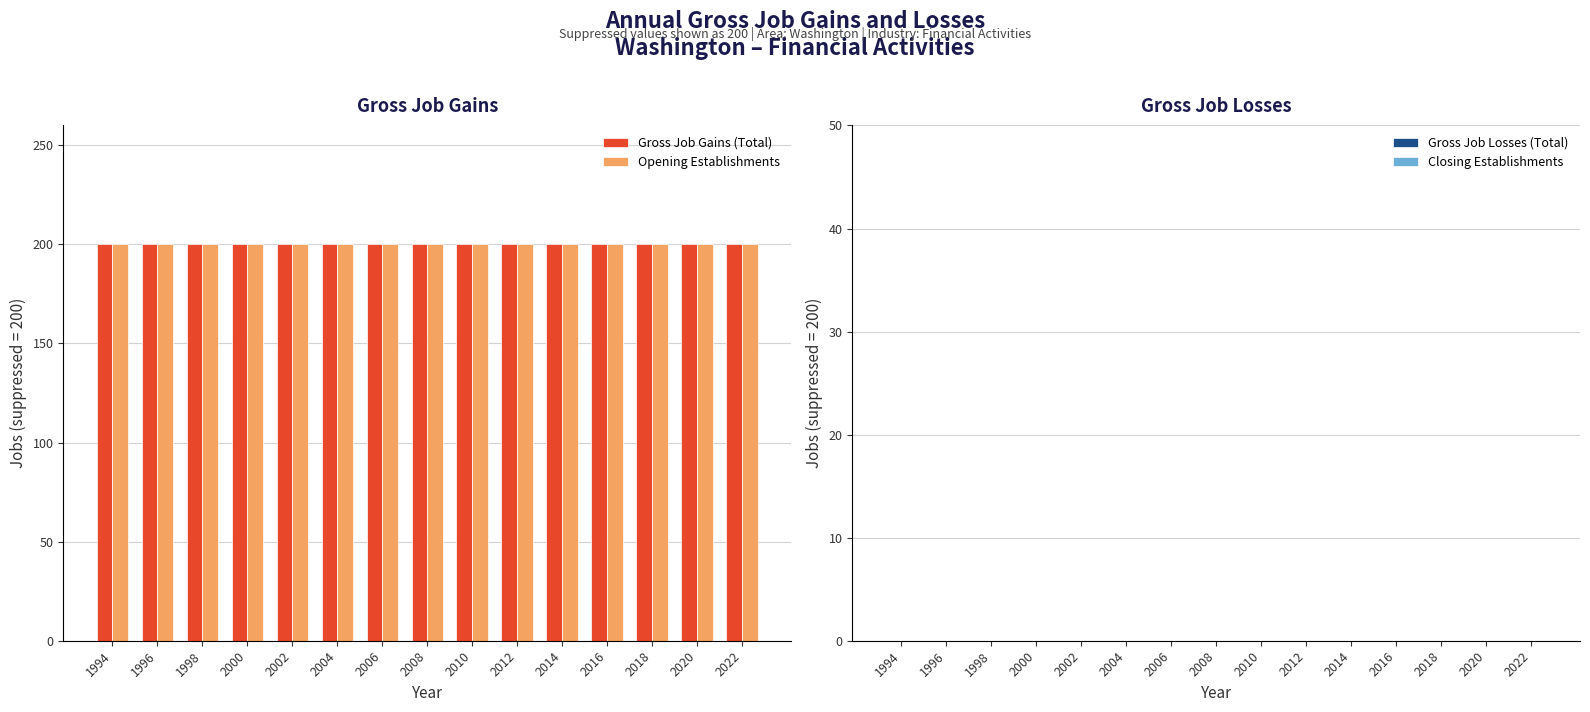

Which series has the largest total across all categories?

Gross Job Gains (Total)